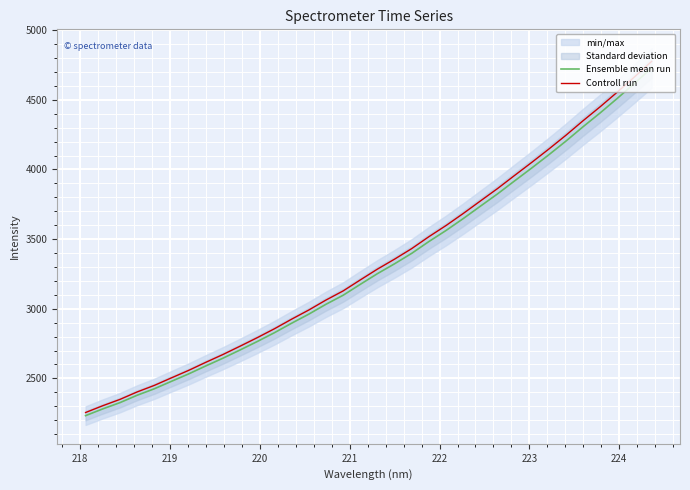

True or false: Controll run has more than 0 points higher than both neighbors.

False